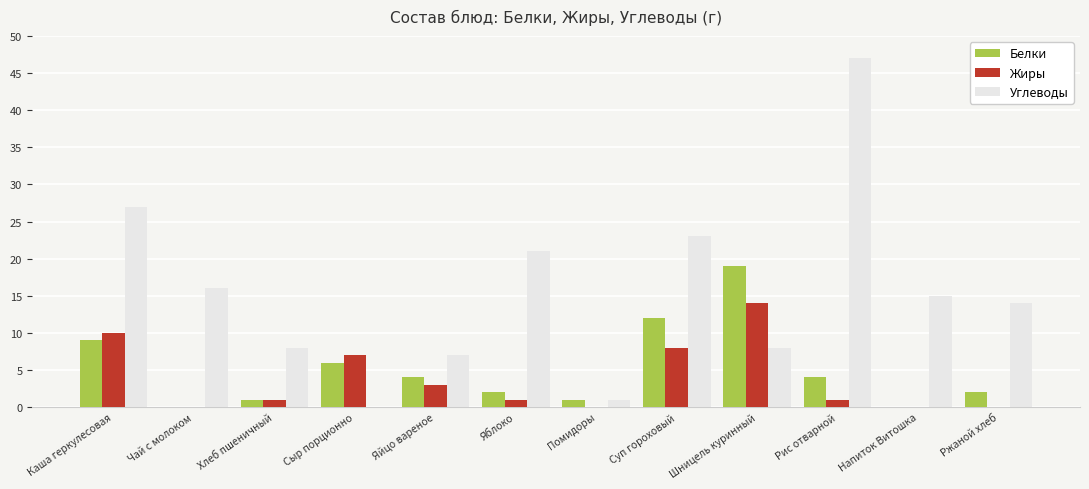

The value of Белки at Сыр порционно is 10. True or false?

False